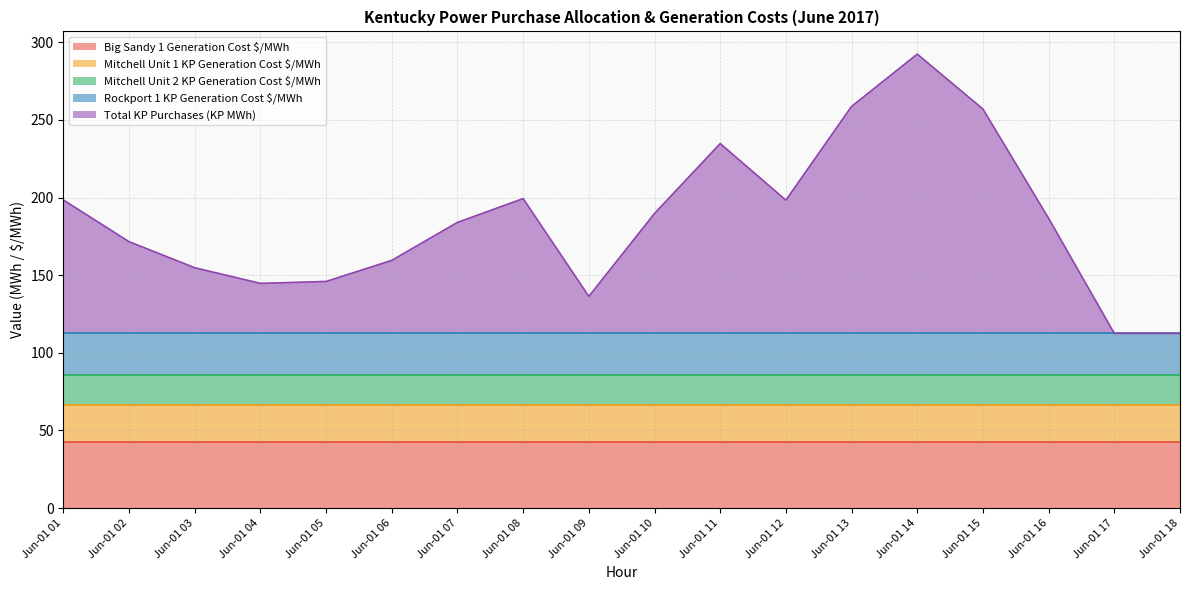

At which category is the sum across all series the highest?

Jun-01 14